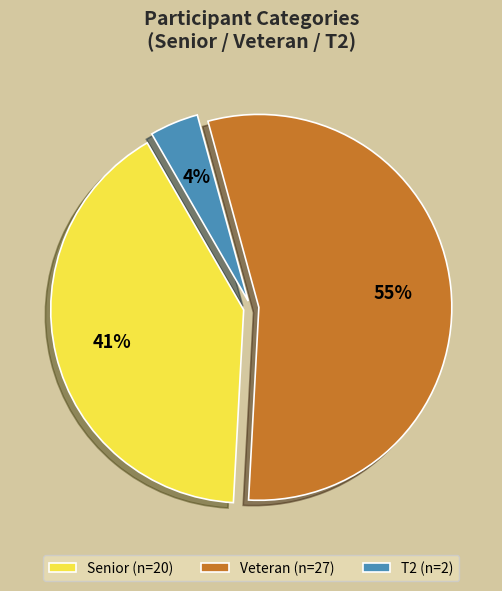

Rank the categories by value from lowest to highest.

T2 (n=2), Senior (n=20), Veteran (n=27)